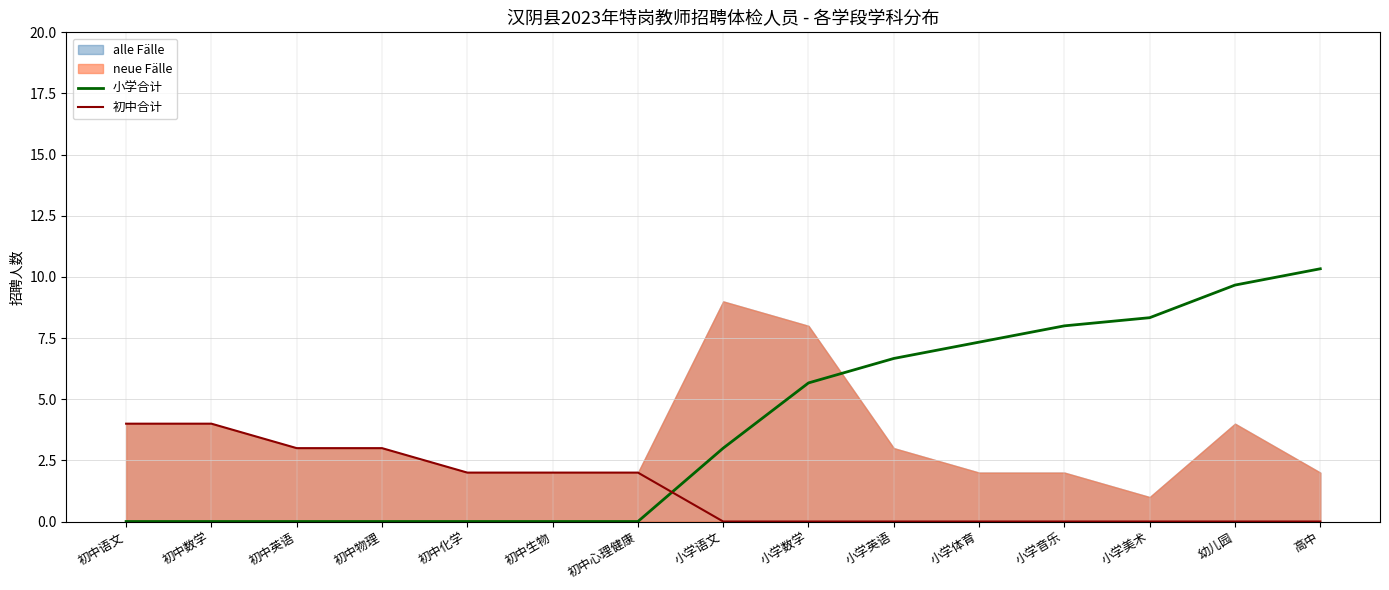

Is it true that 小学合计 equals 6.0 at 初中语文?

False